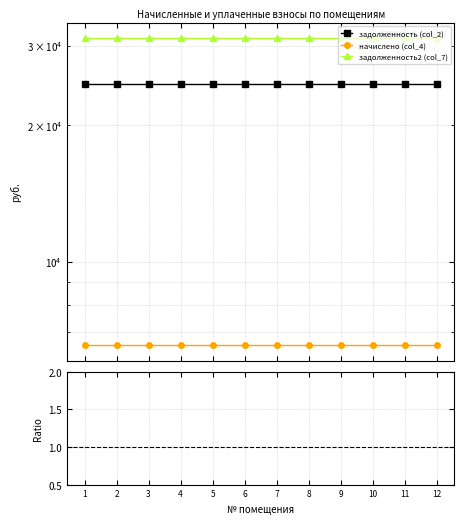

What is the highest value of the задолженность (col_2) series?

24652.8